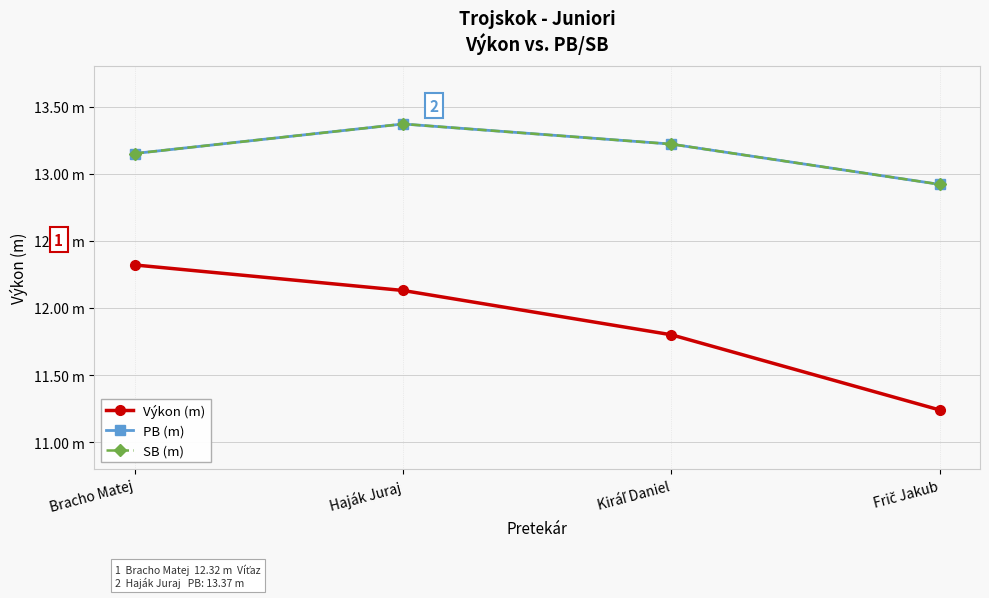

Reading right to left, what are all the values shown in this chart?

Výkon (m): 11.2	11.8	12.1	12.3
PB (m): 12.9	13.2	13.4	13.2
SB (m): 12.9	13.2	13.4	13.2